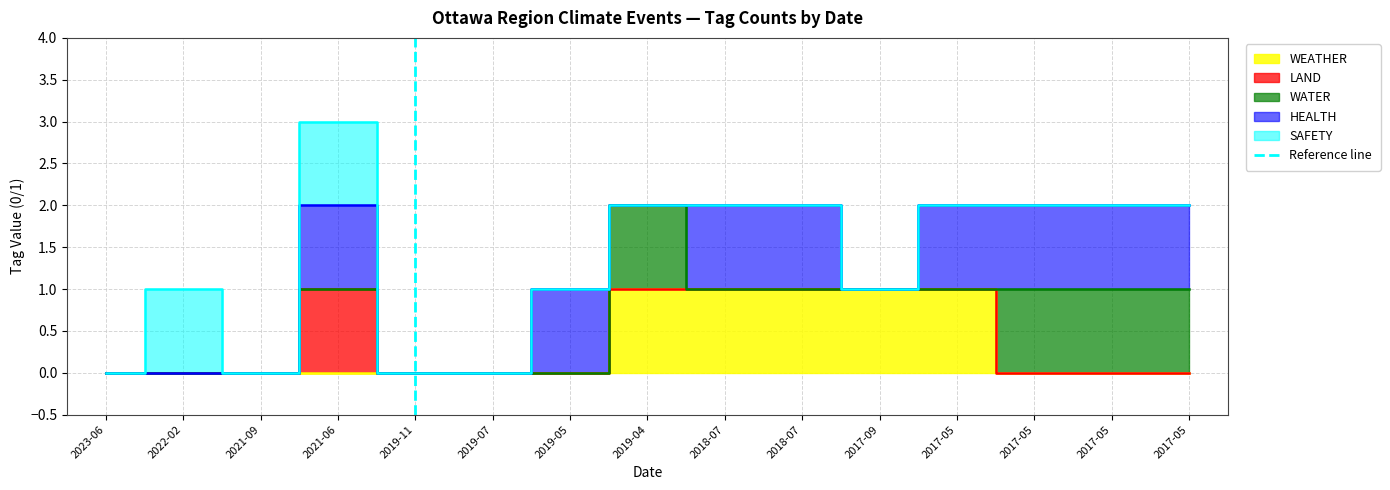

Is it true that the value at 2019-11 is 0?

True